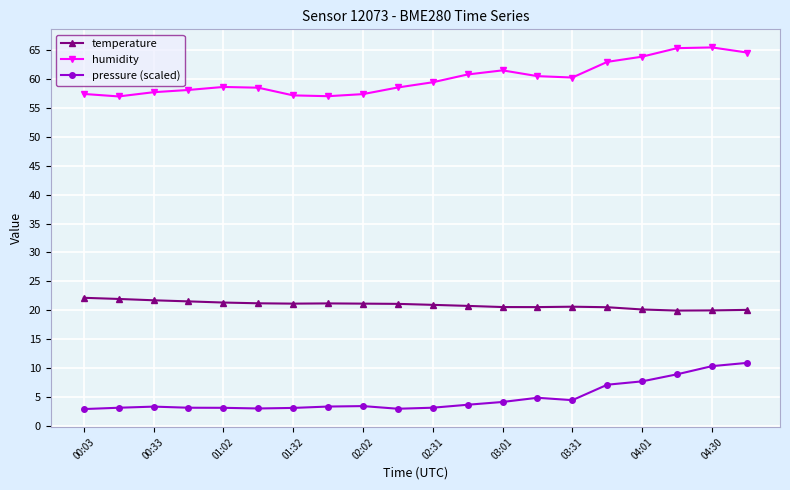

True or false: temperature and humidity cross at least once.

False